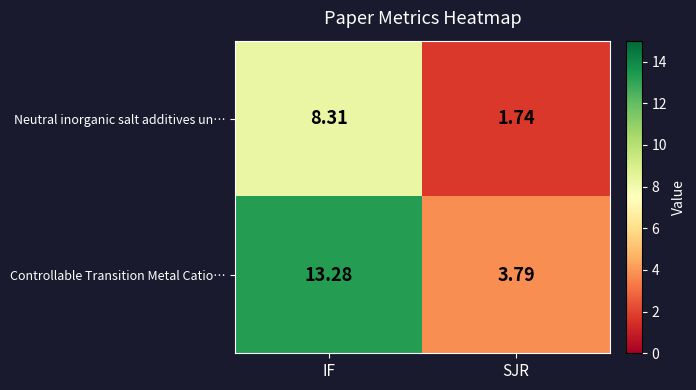

At which label is Controllable Transition Metal Catio… closest to 8?

SJR